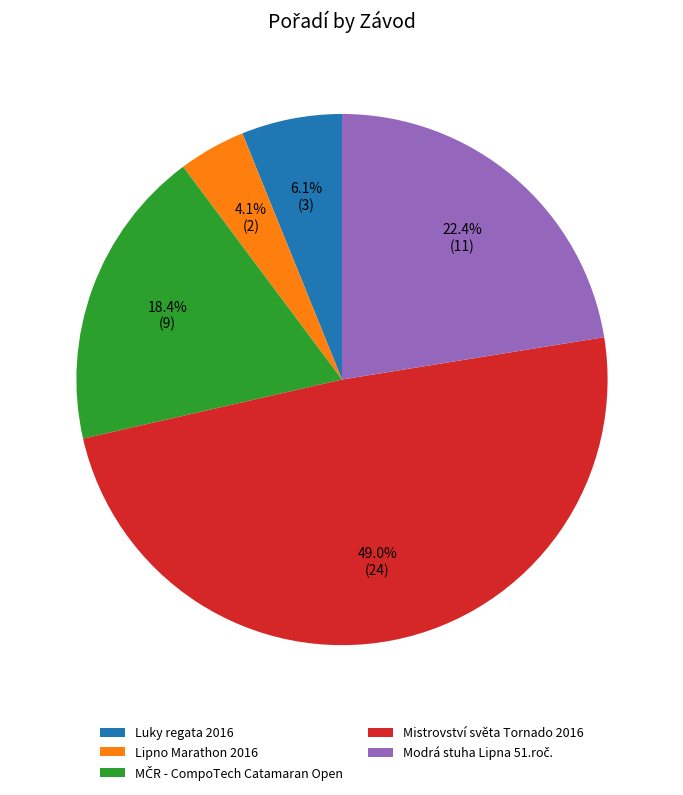

Approximately how many times larger is the value at Mistrovství světa Tornado 2016 compared to Lipno Marathon 2016?

12.0